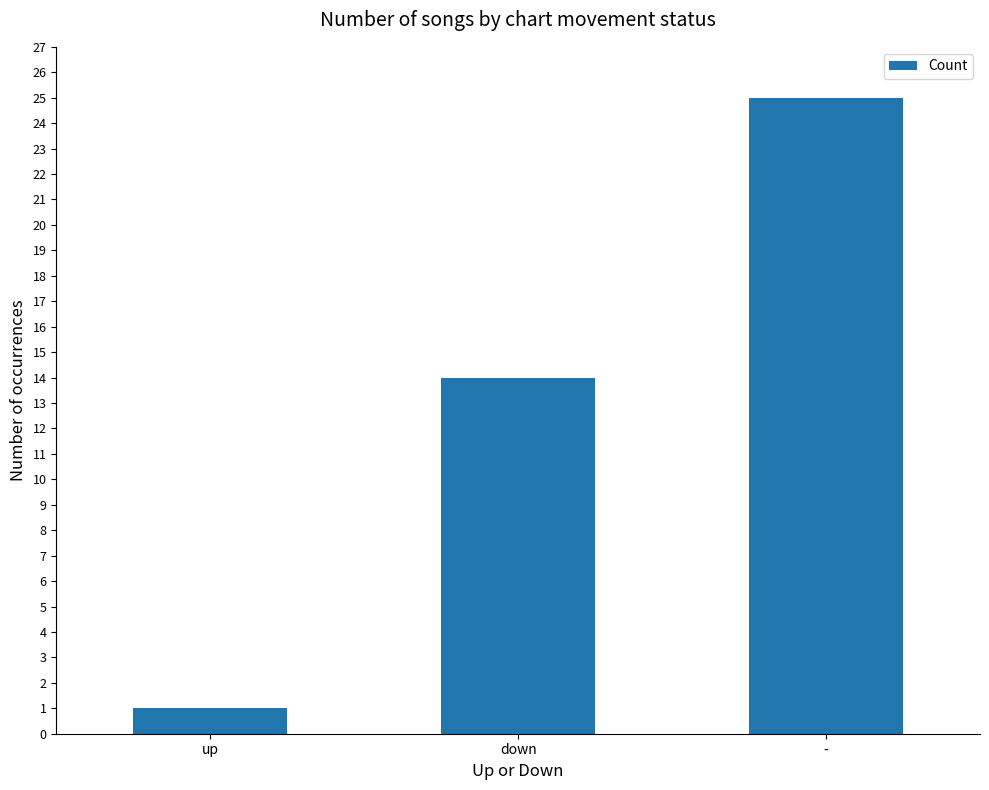

Reading right to left, transcribe all the data shown in this chart.

25	14	1